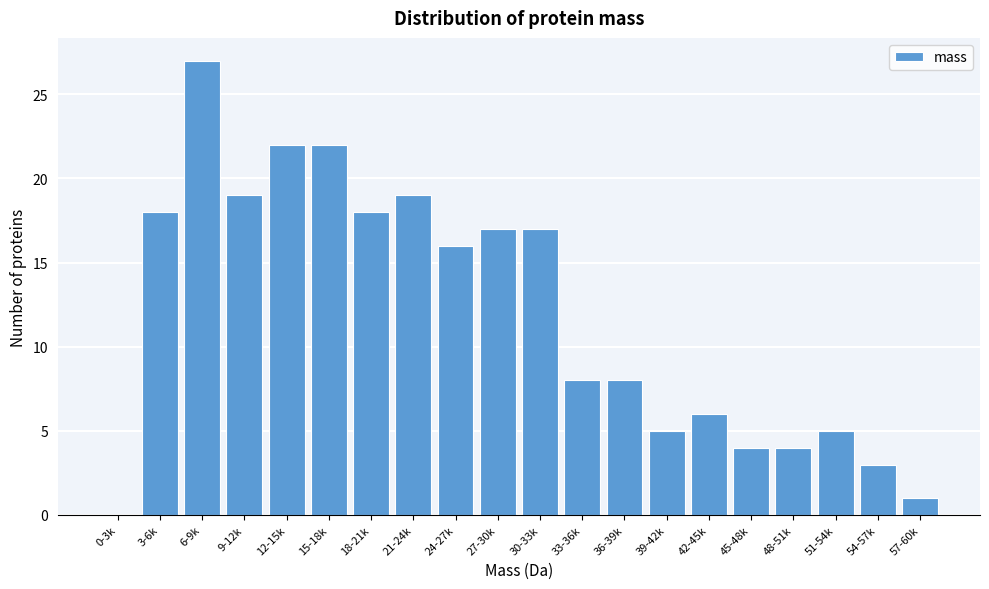

Reading left to right, what are all the values shown in this chart?

0-3k=0	3-6k=18	6-9k=27	9-12k=19	12-15k=22	15-18k=22	18-21k=18	21-24k=19	24-27k=16	27-30k=17	30-33k=17	33-36k=8	36-39k=8	39-42k=5	42-45k=6	45-48k=4	48-51k=4	51-54k=5	54-57k=3	57-60k=1